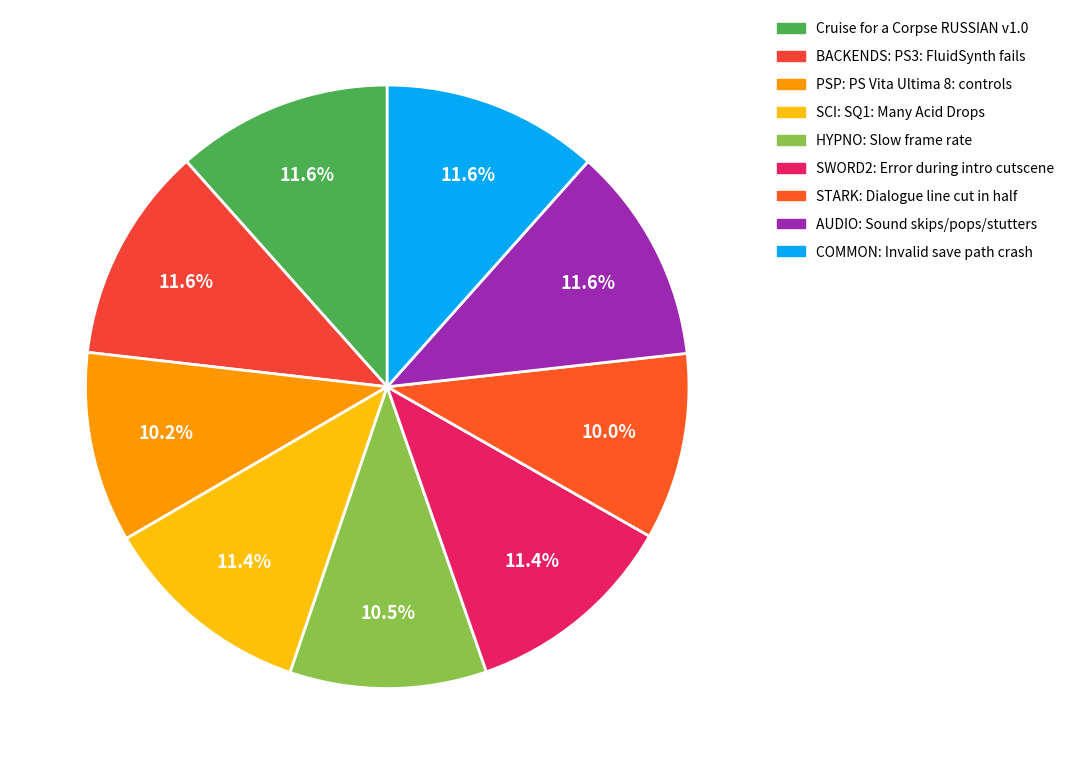

Combined, do Cruise for a Corpse RUSSIAN v1.0 and PSP: PS Vita Ultima 8: controls account for over 50%?

No